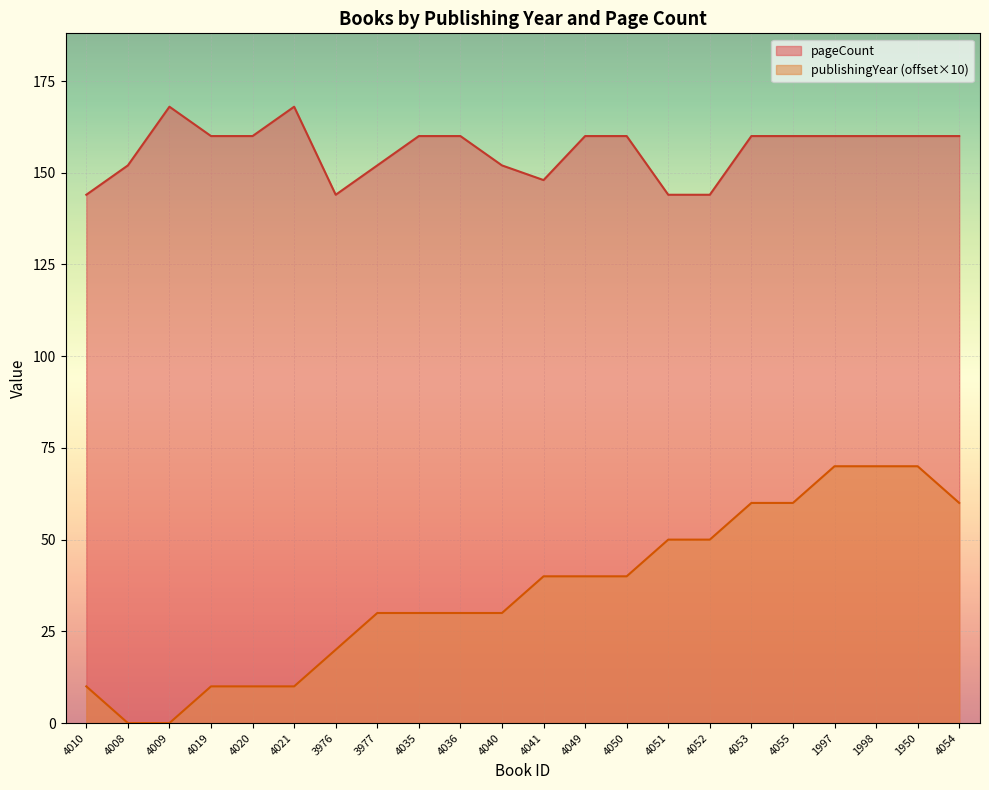

At which category is the sum across all series the highest?

1997